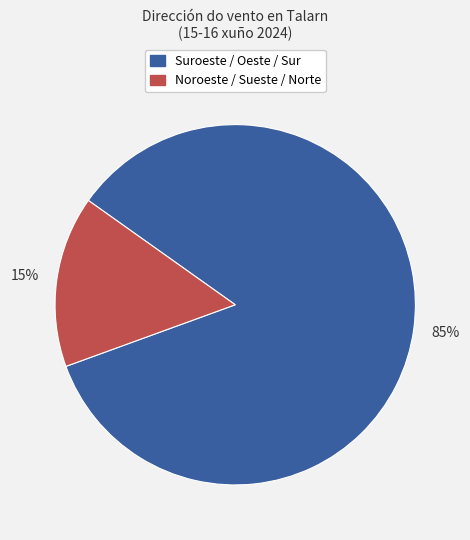

Do Noroeste / Sueste / Norte and Suroeste / Oeste / Sur together represent more than half of the pie?

Yes